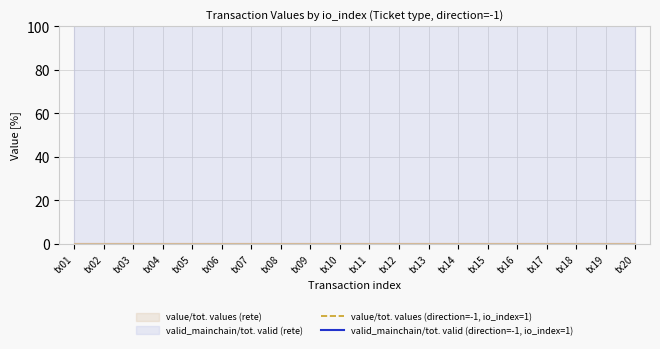

What is the sum of the value/tot. values (direction=-1, io_index=1) values at tx16 and tx10?

200